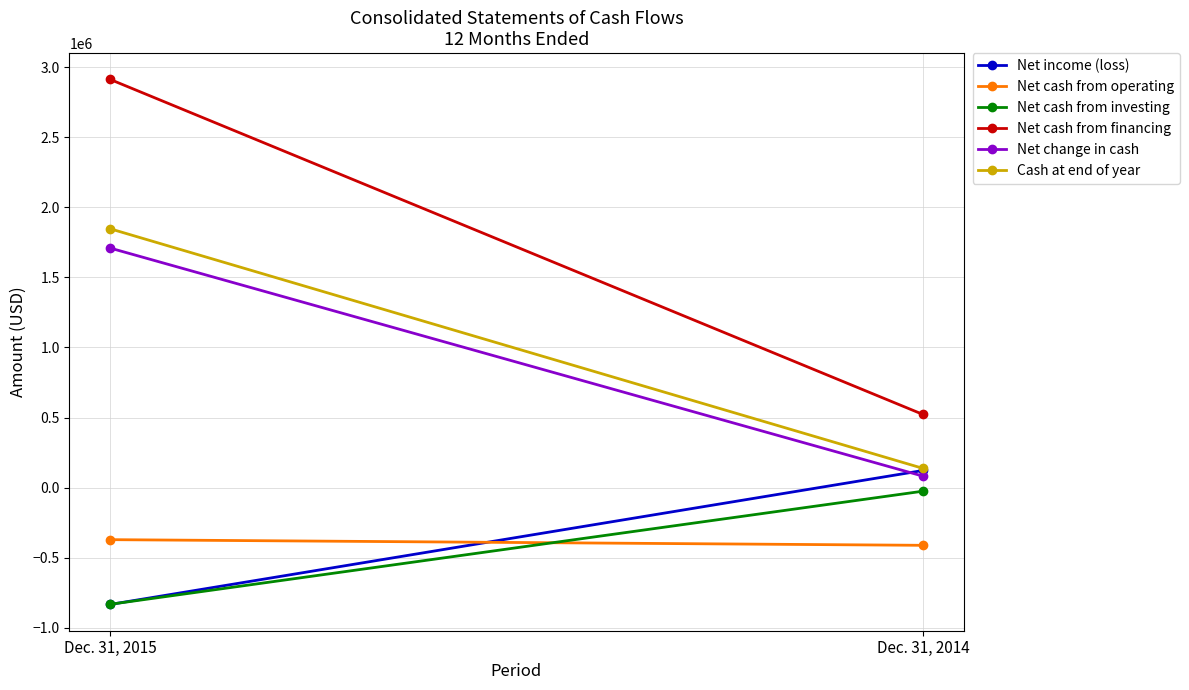

What is the average value of the Net cash from financing series?

1717132